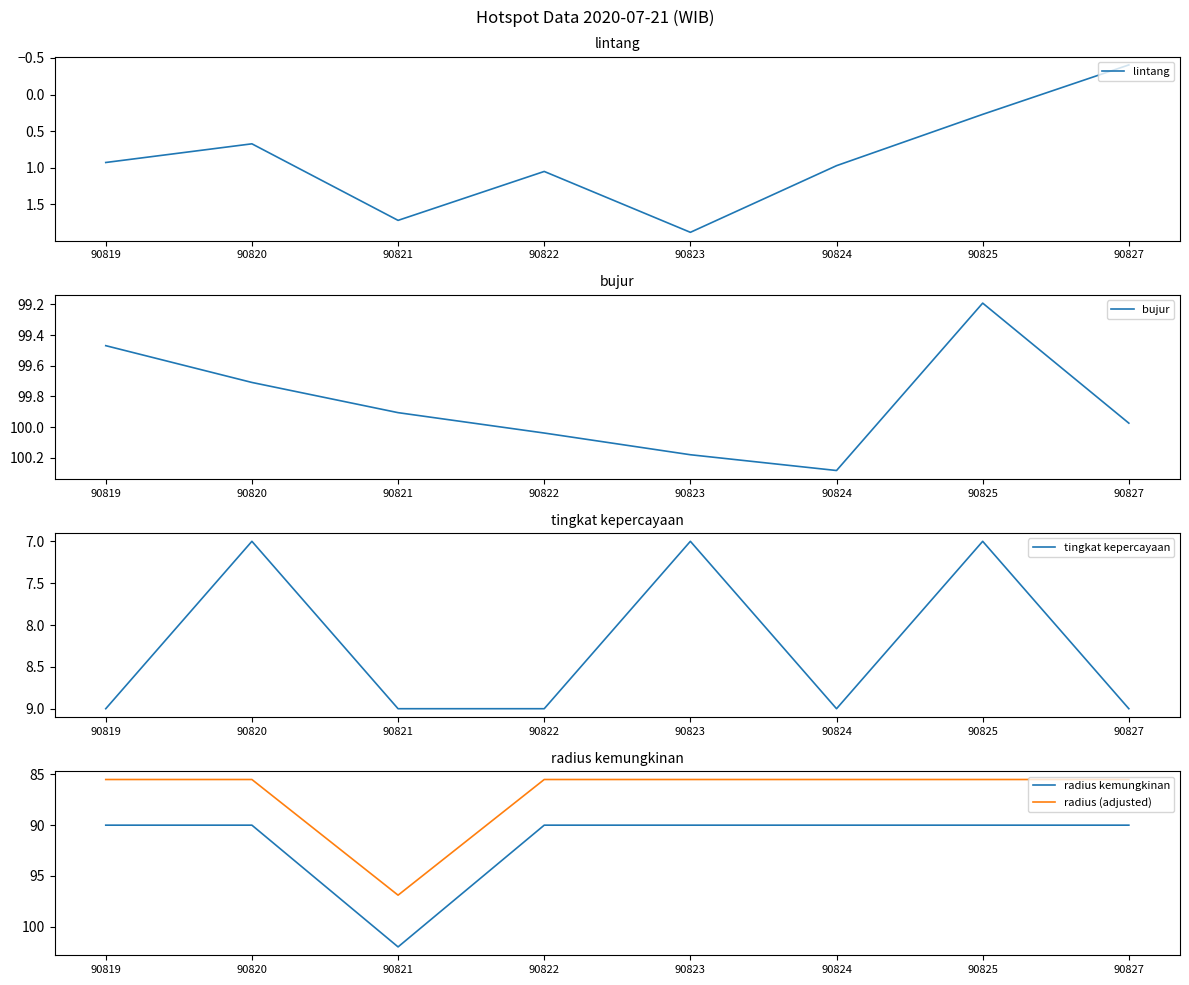

What is the sum of the tingkat kepercayaan values at 90821 and 90819?

18